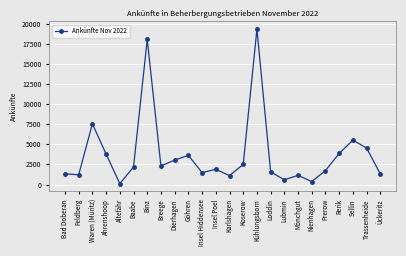

The chart shows a value of 1965 at Karlshagen. True or false?

False